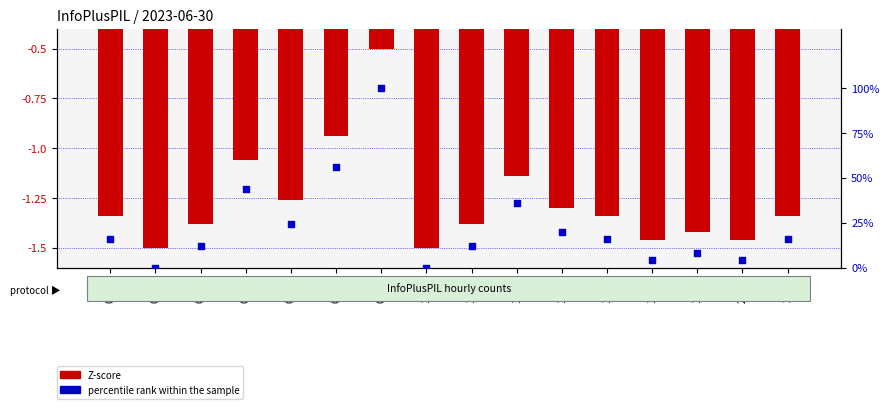

Which series reaches the minimum Y coordinate?

Z-score